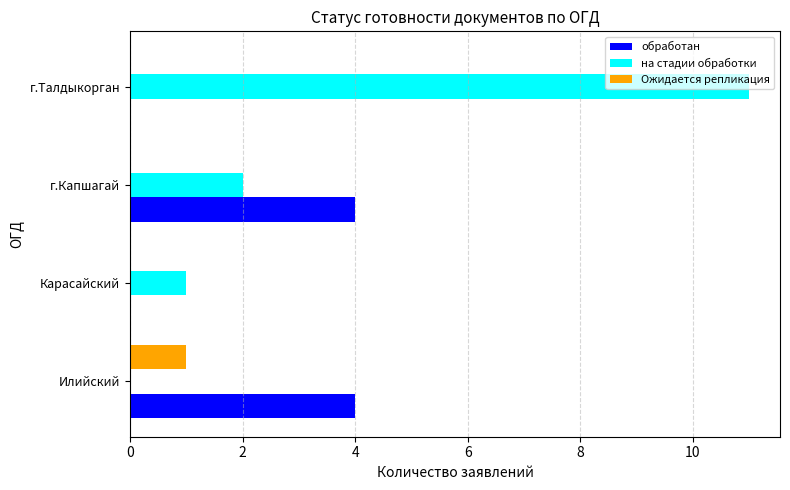

What is the maximum value shown in the chart?

11